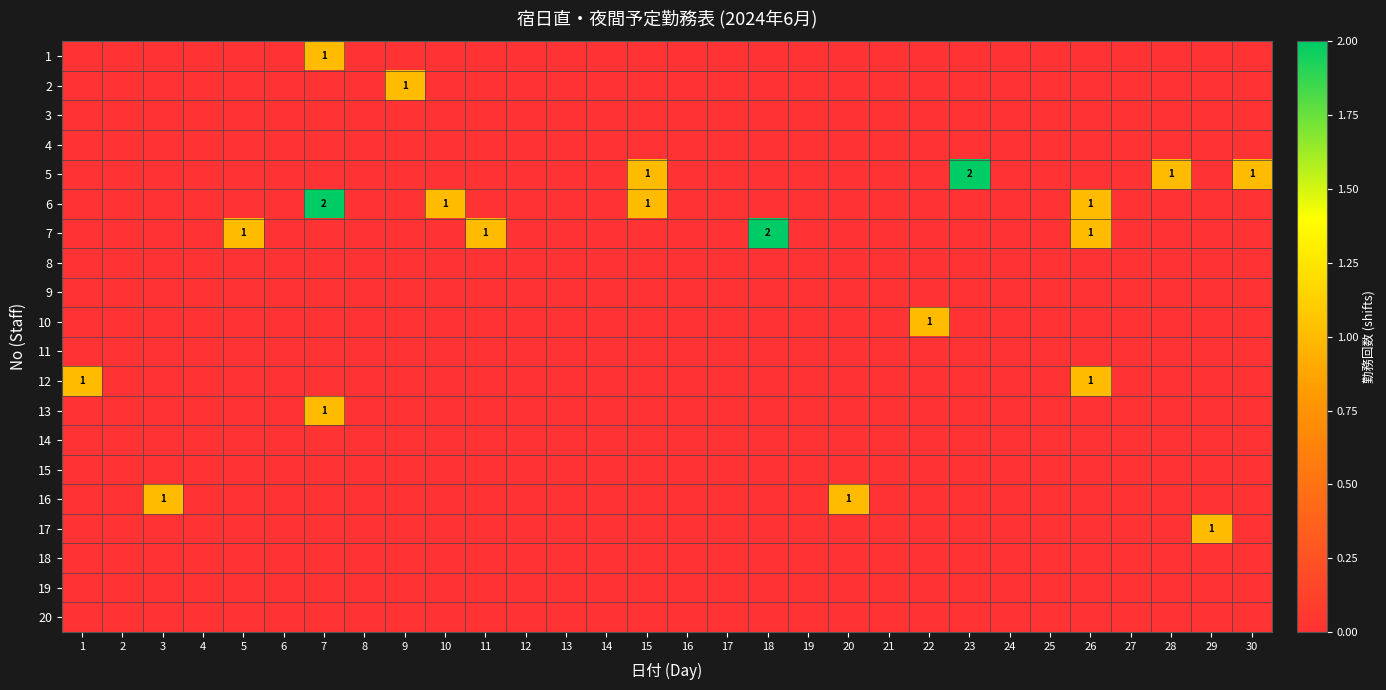

At which label does 13 reach its peak?

7